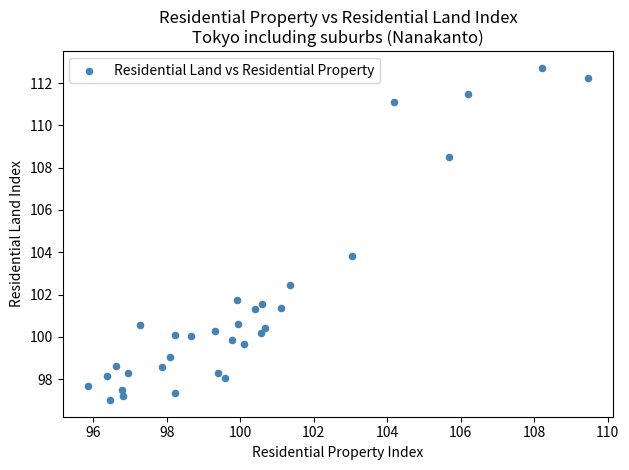

What is the range of Y values (max minus min)?

15.7